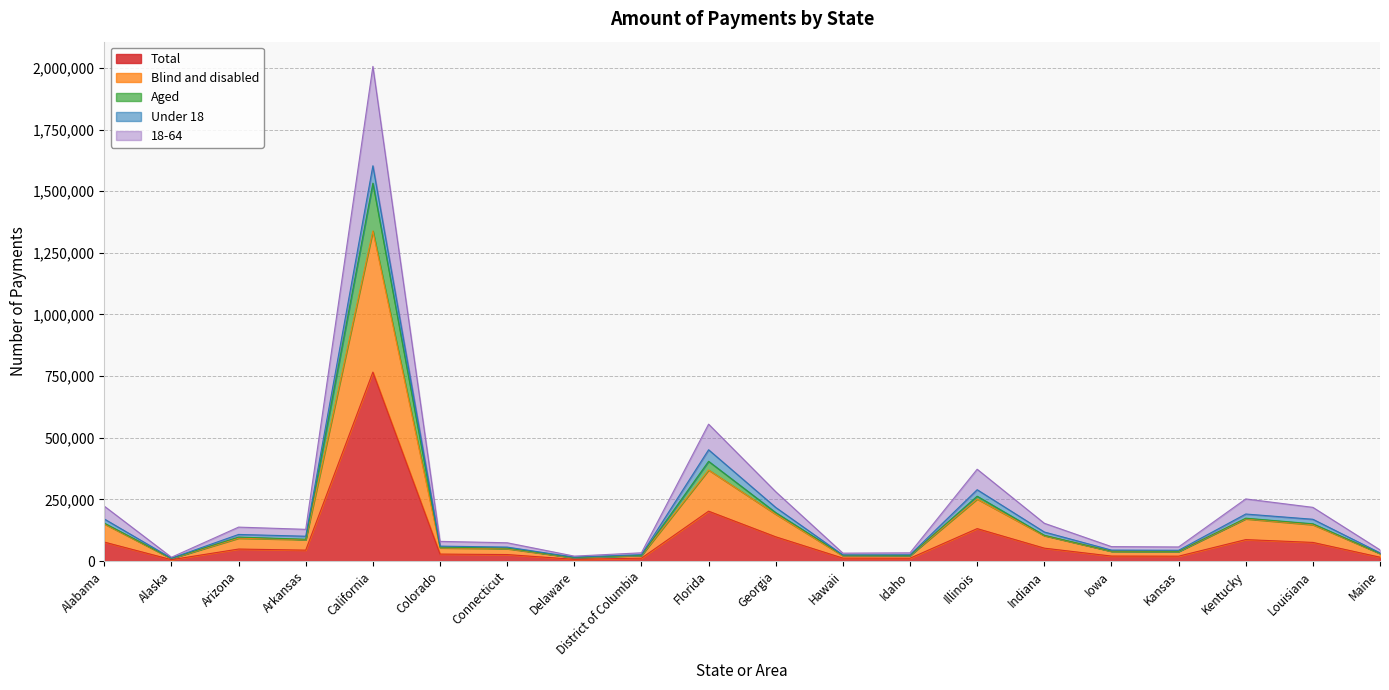

Does the chart display data point markers on the line(s)?

No